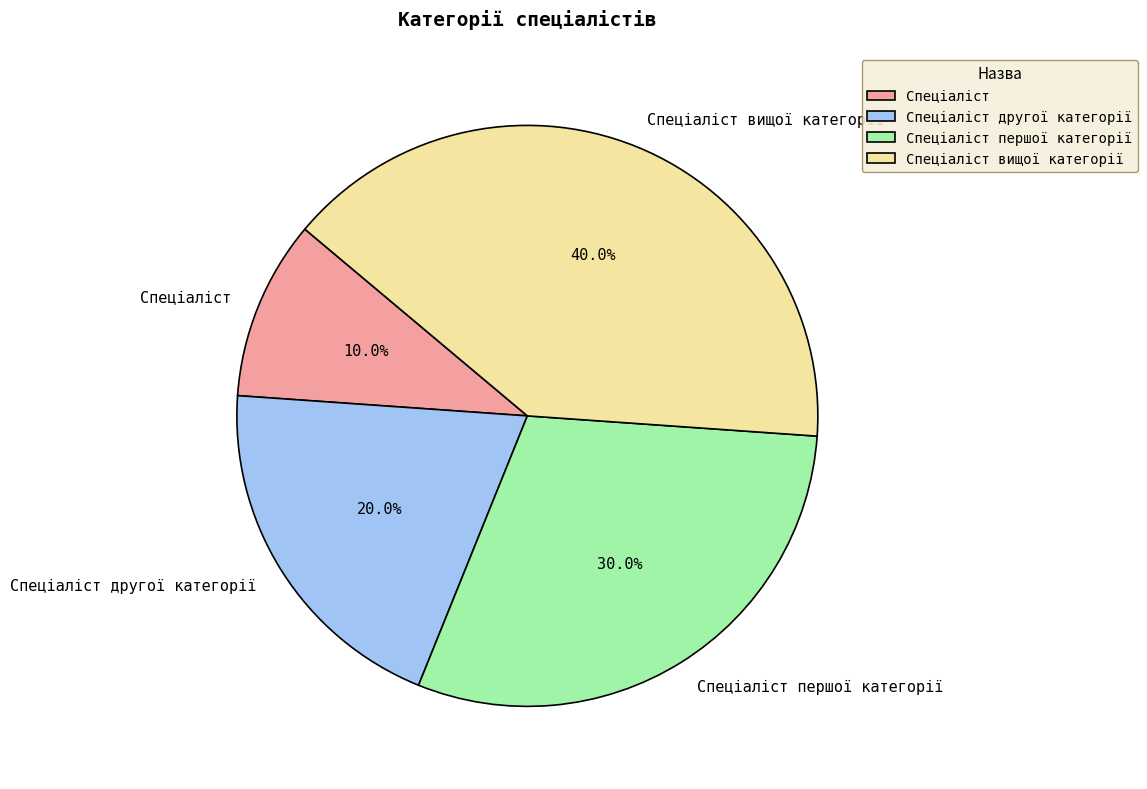

Does Спеціаліст першої категорії represent more than half of the total?

No